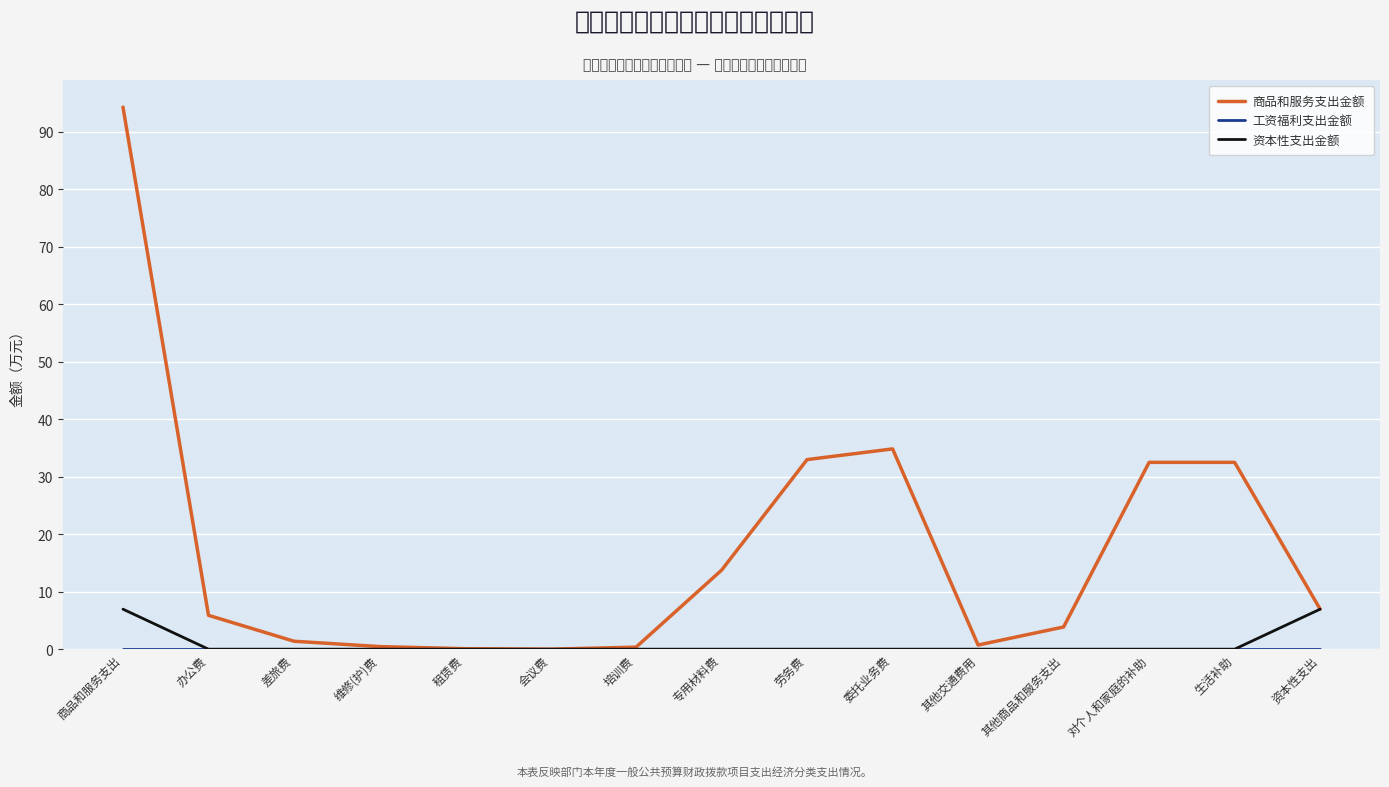

Which category has the highest value across all series?

商品和服务支出